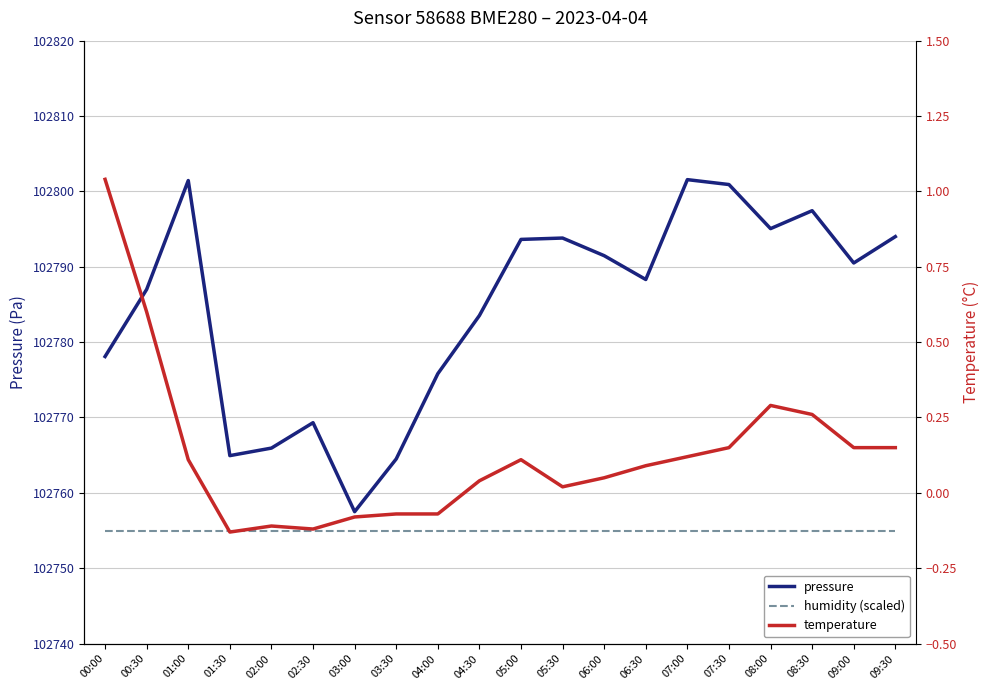

How many series are shown in this chart?

3